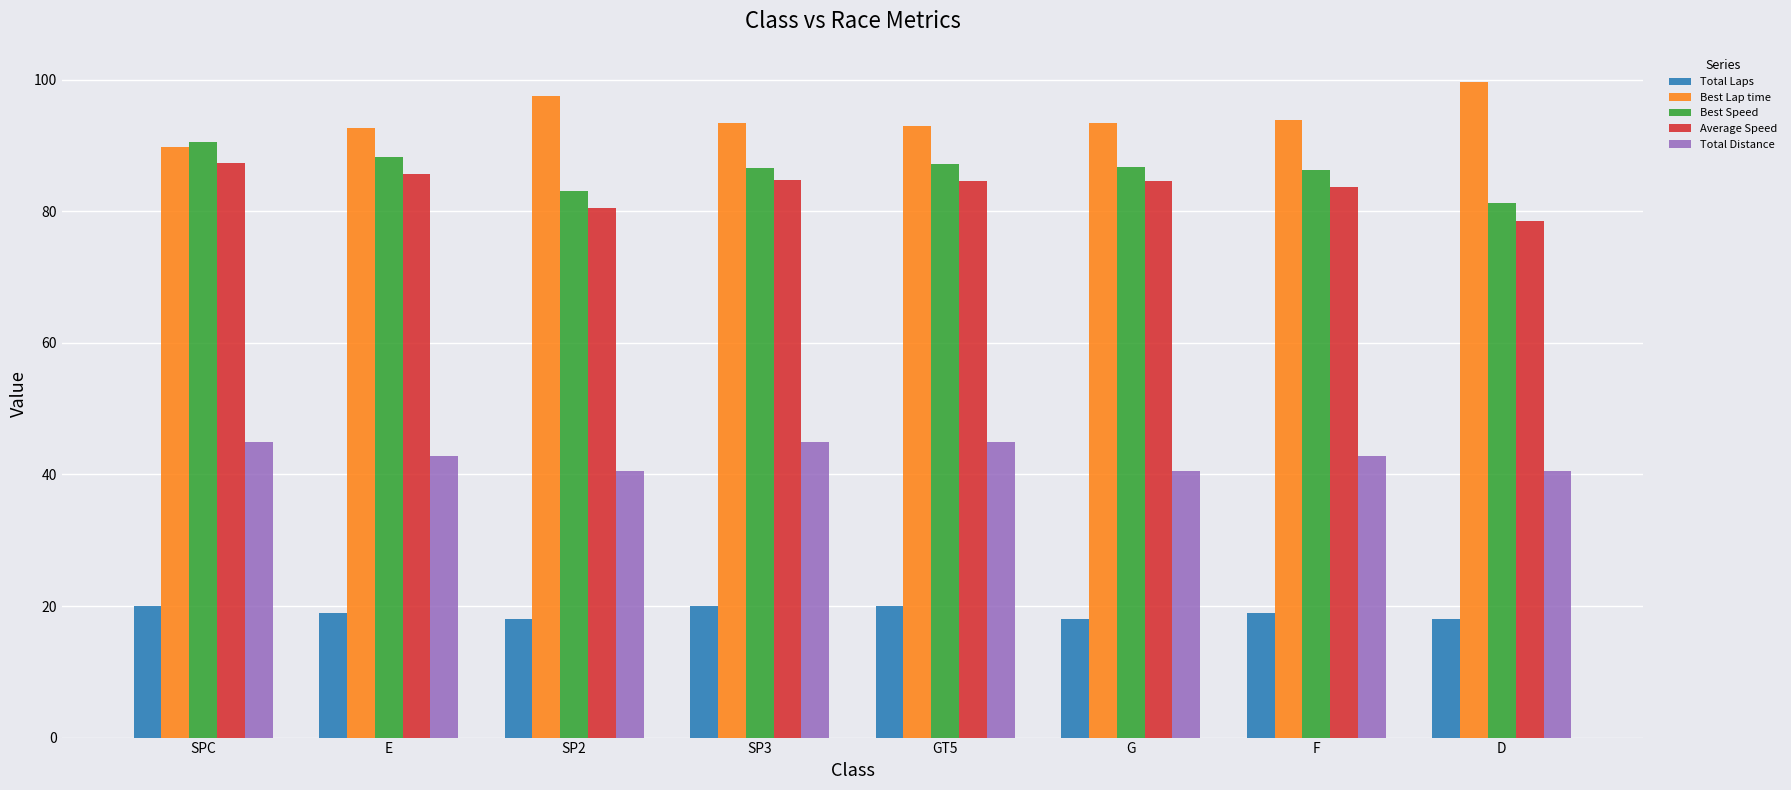

What are all the series names shown in the legend?

Total Laps, Best Lap time, Best Speed, Average Speed, Total Distance